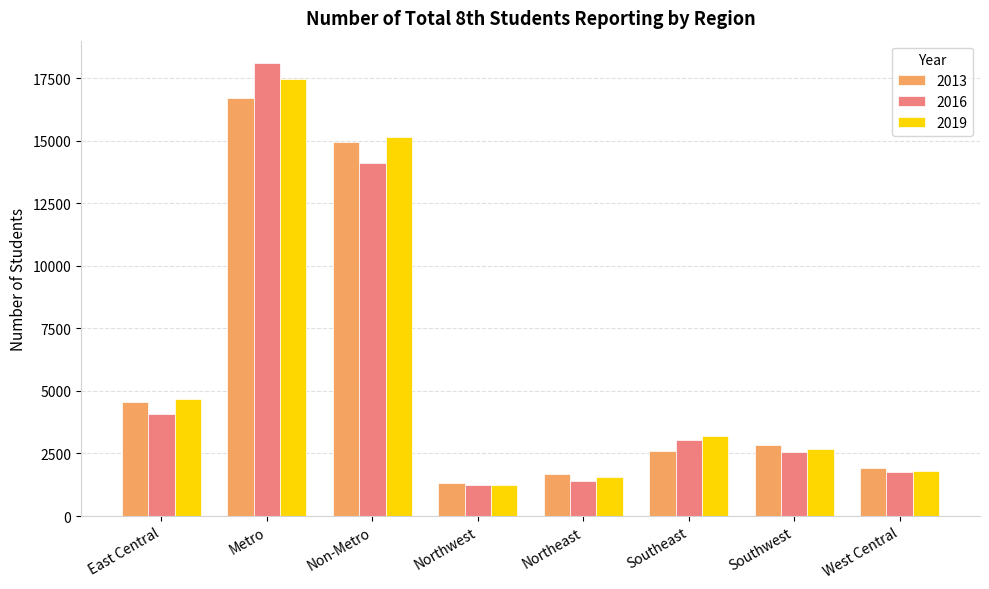

What is the maximum value for 2013?

16693